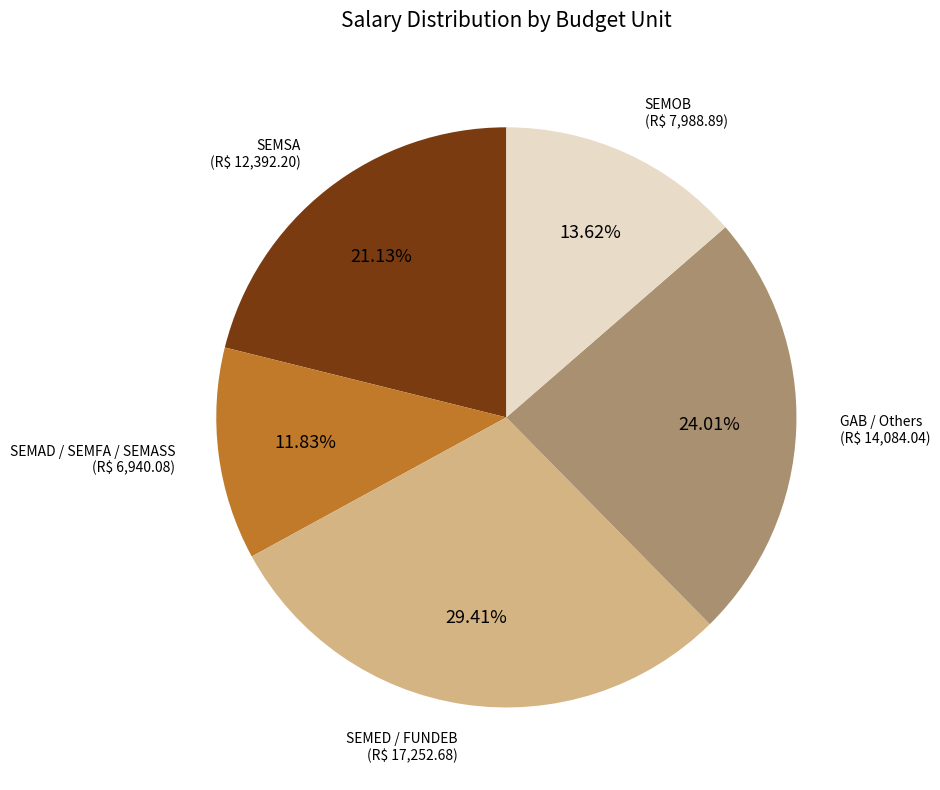

Does any single category account for the majority?

No